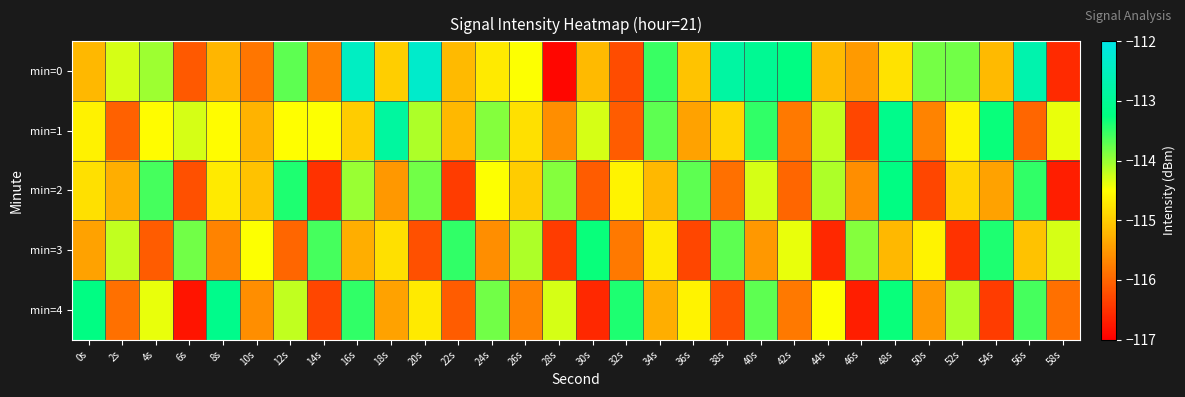

Count the number of categories in the chart.

30